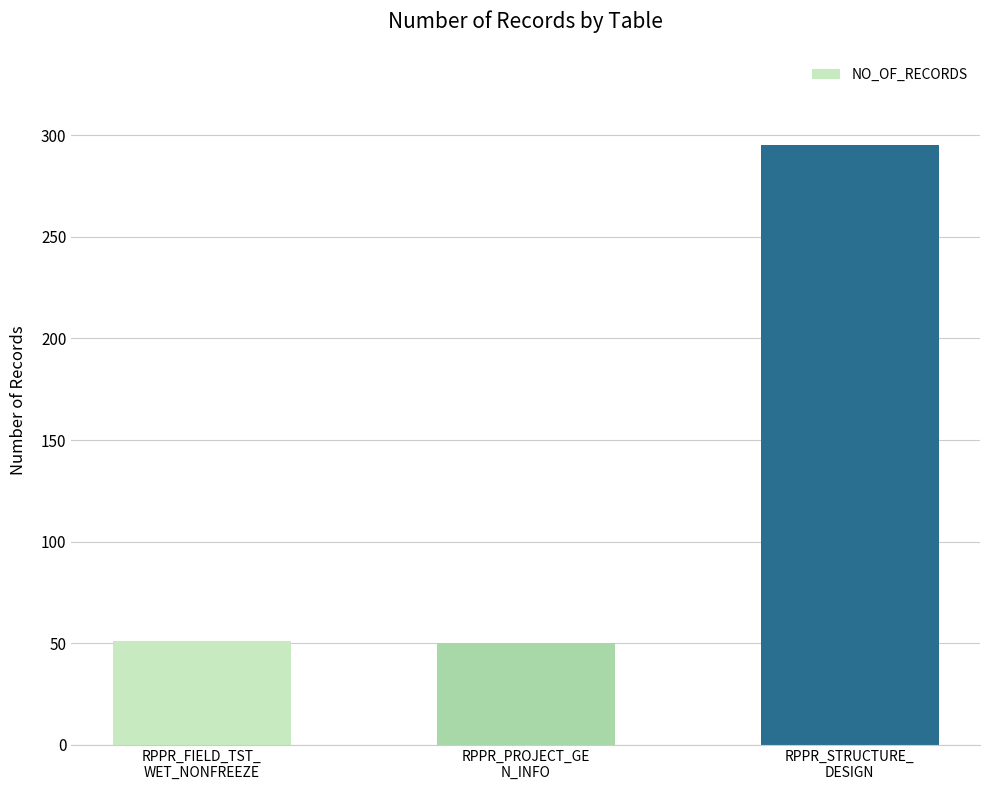

Which label corresponds to the largest value in the chart?

RPPR_STRUCTURE_
DESIGN